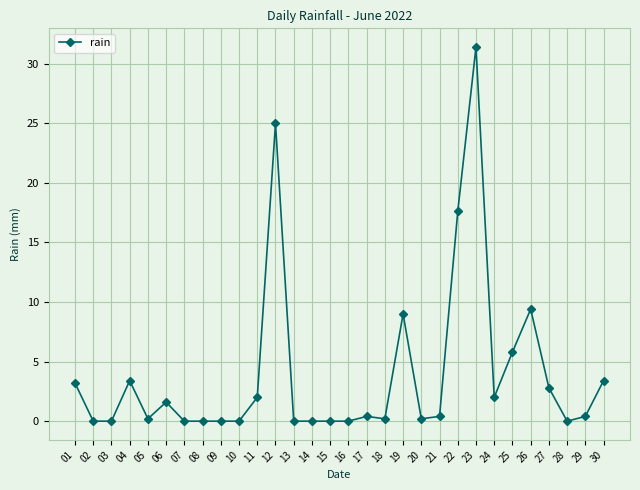

What is the greatest value displayed?

31.4